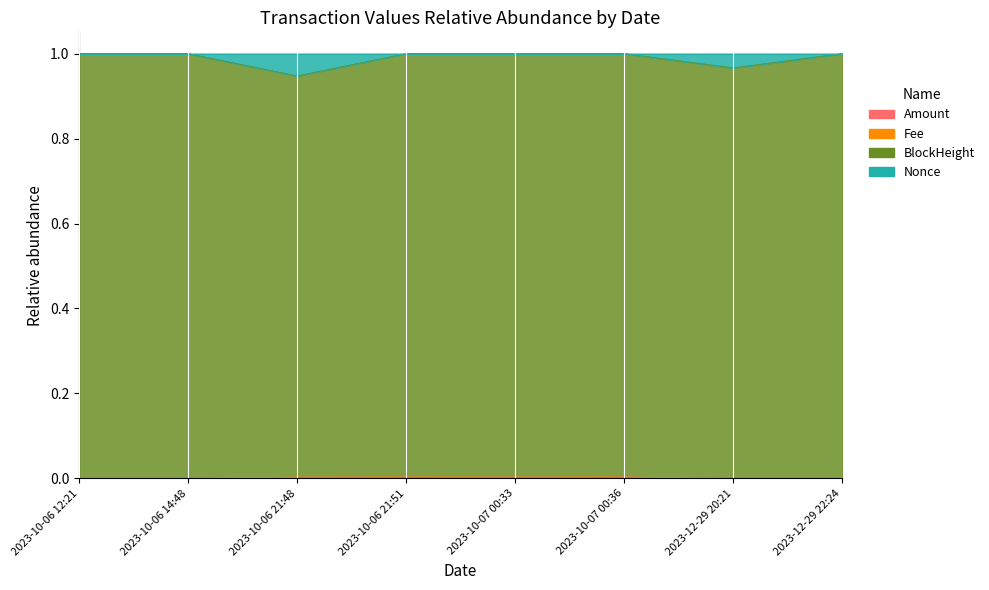

What is the difference between the maximum and minimum values in the Nonce series?

0.1